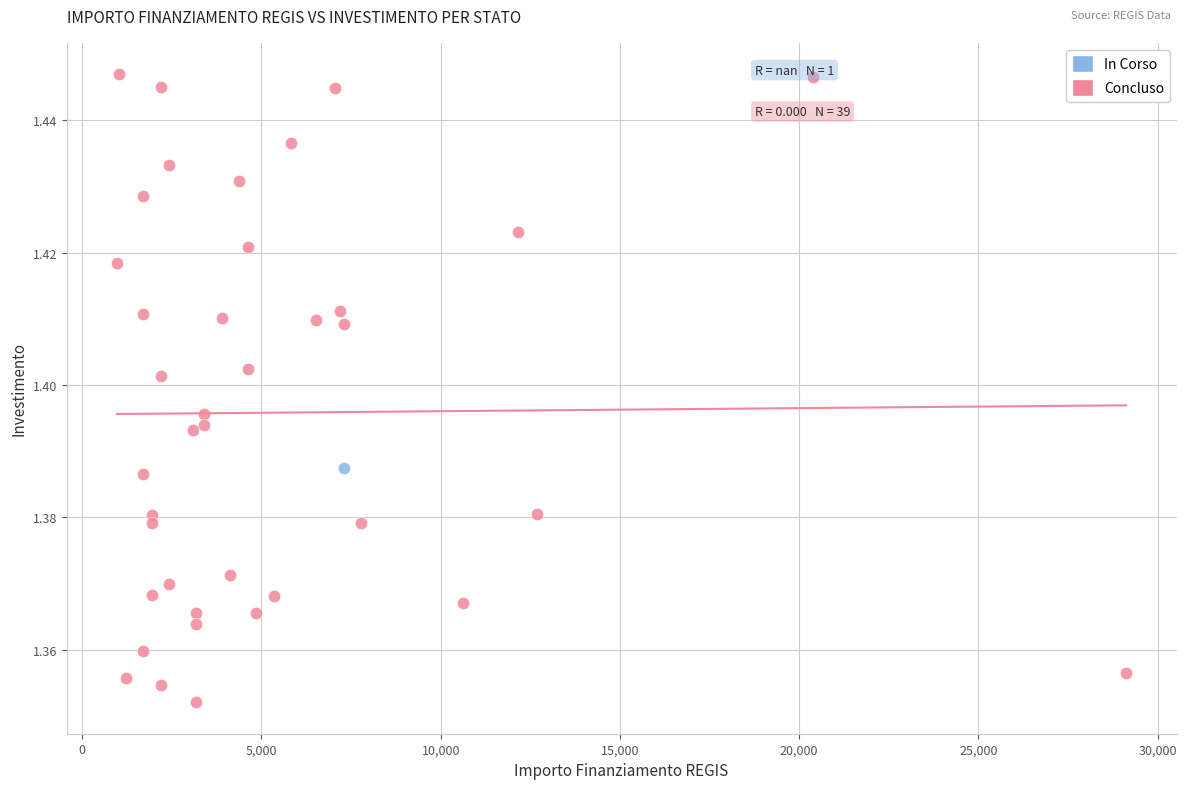

What are all the series names shown in the legend?

In Corso, Concluso